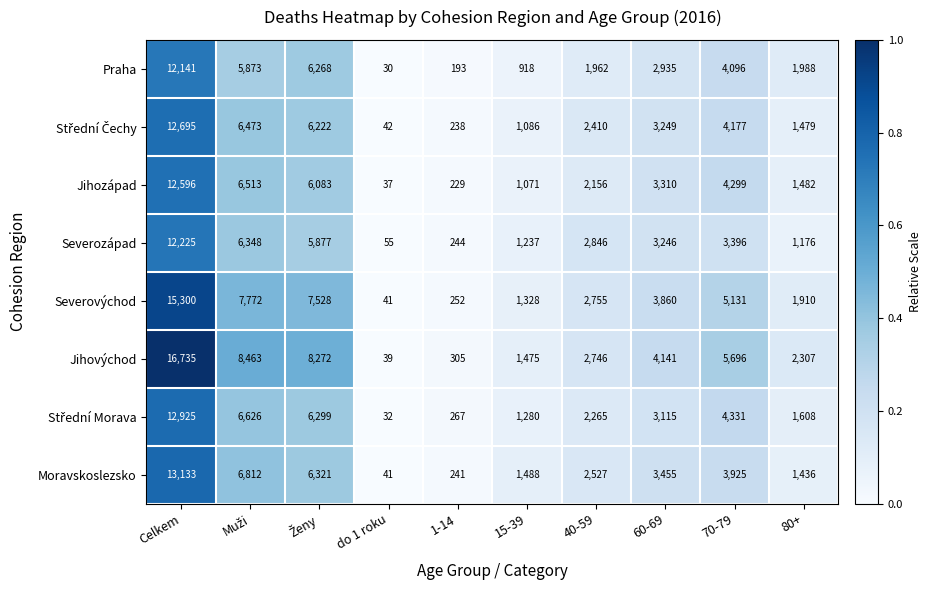

Which series has the largest total across all categories?

Jihovýchod